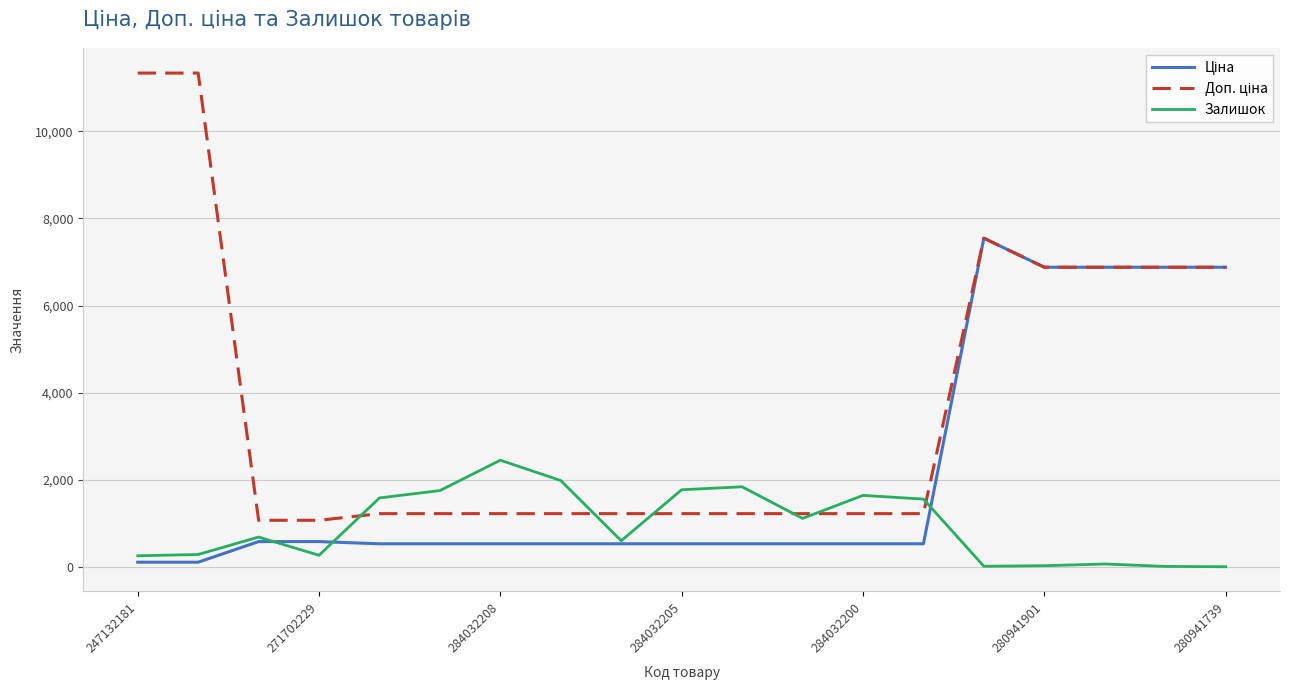

What is the greatest value displayed?

11334.0